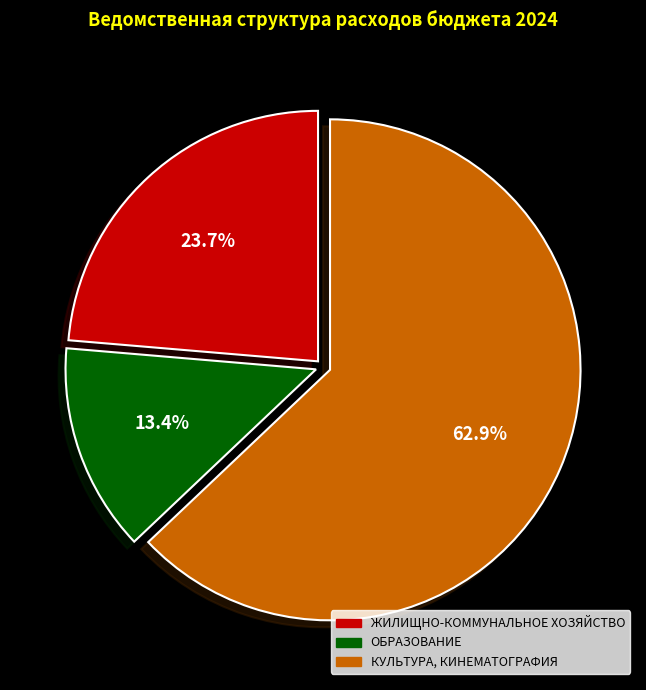

What is the majority slice?

КУЛЬТУРА, КИНЕМАТОГРАФИЯ